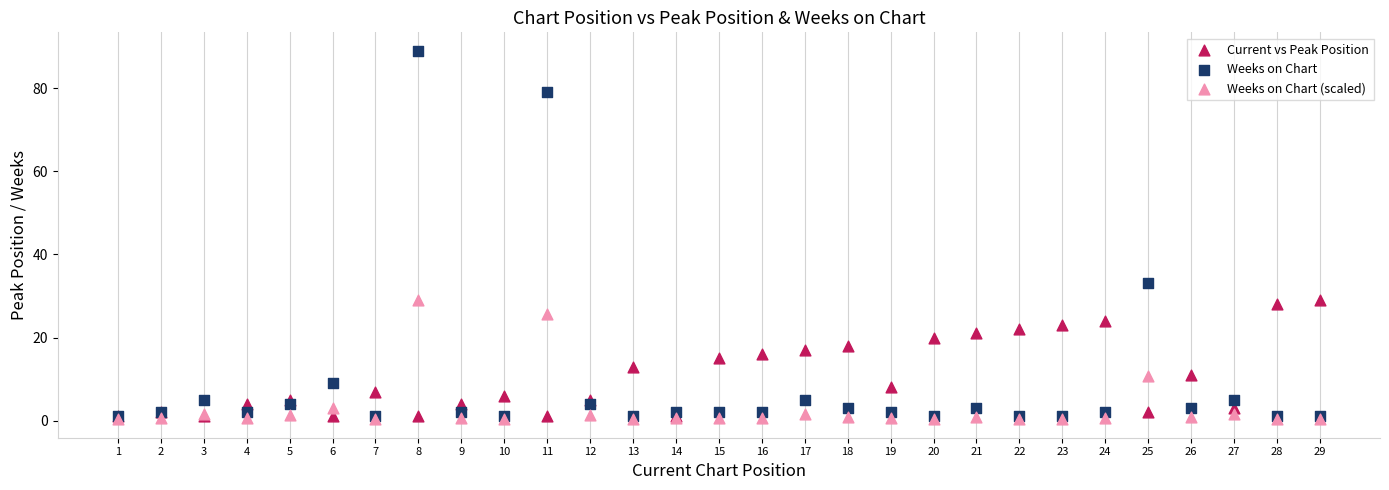

Across all series, what Y value is closest to 44?

33.0